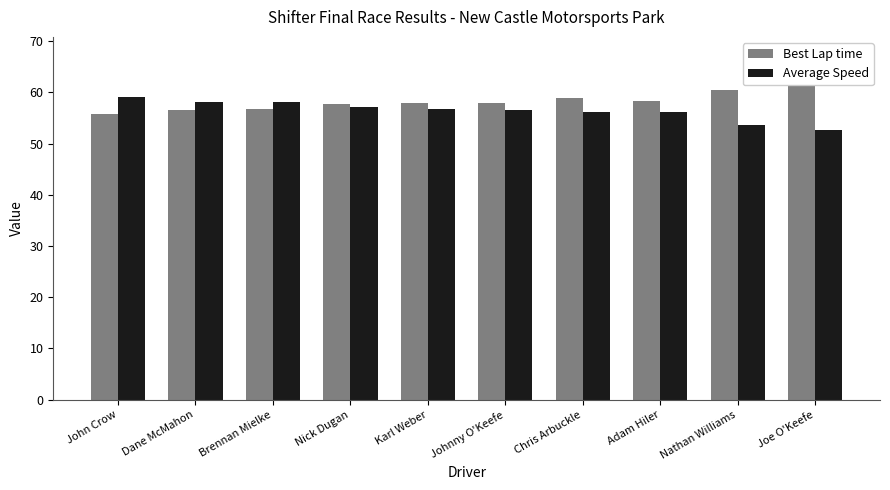

How many groups of bars are there?

10